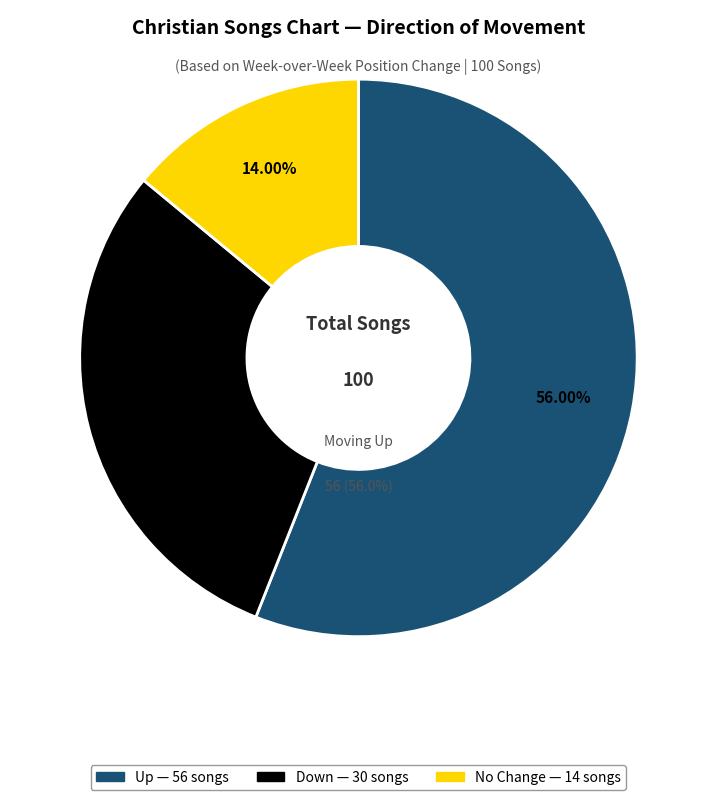

Which slice represents more than half of the pie?

up